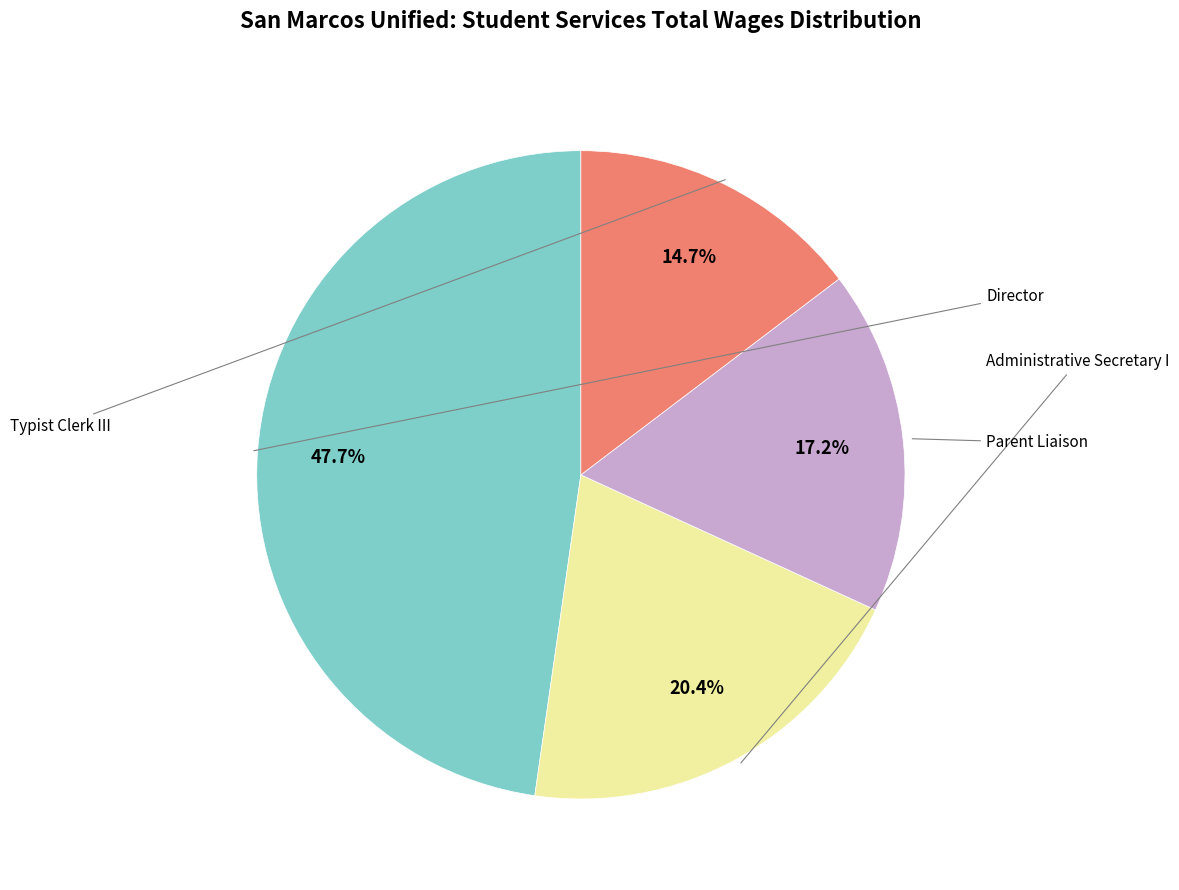

Does any single category account for the majority?

No